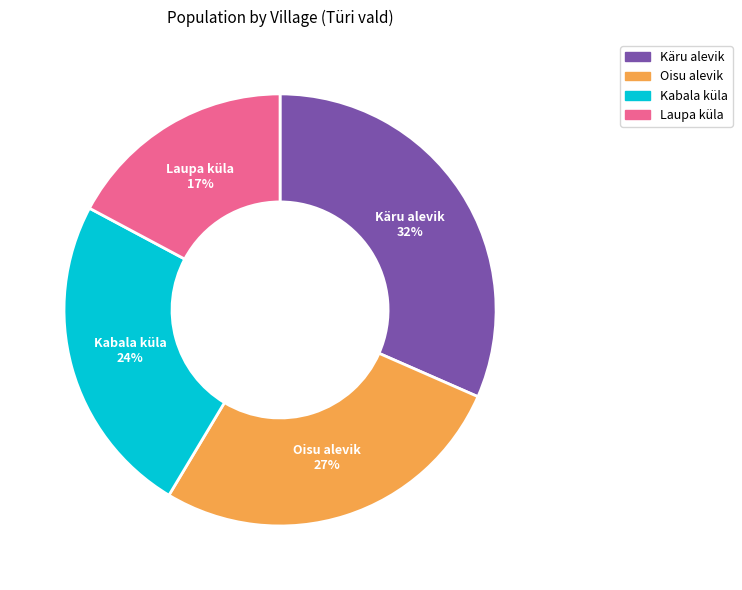

To the nearest percent, what percentage of the pie is Oisu alevik?

27%